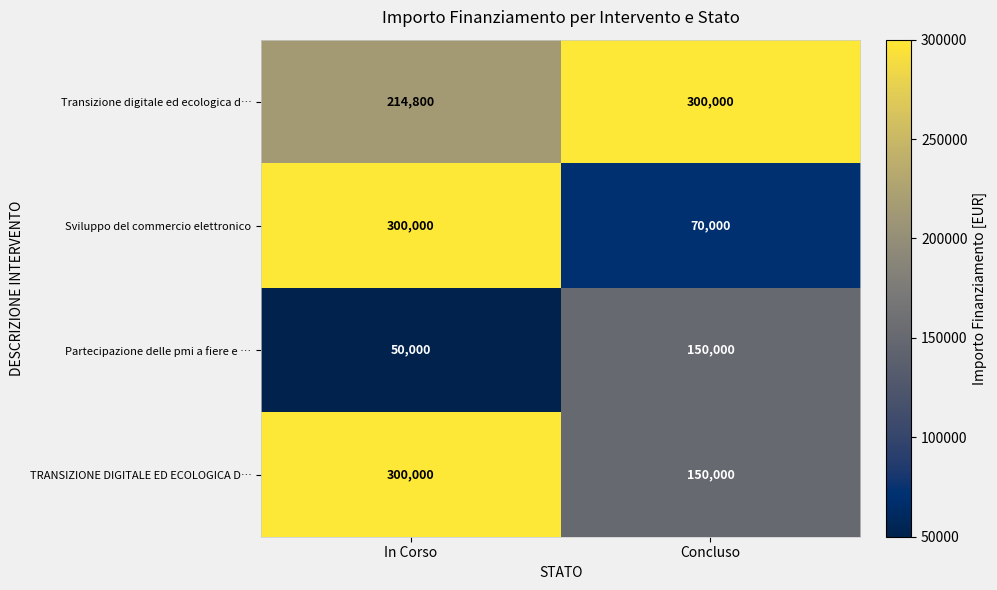

What is the minimum value shown in the chart?

50000